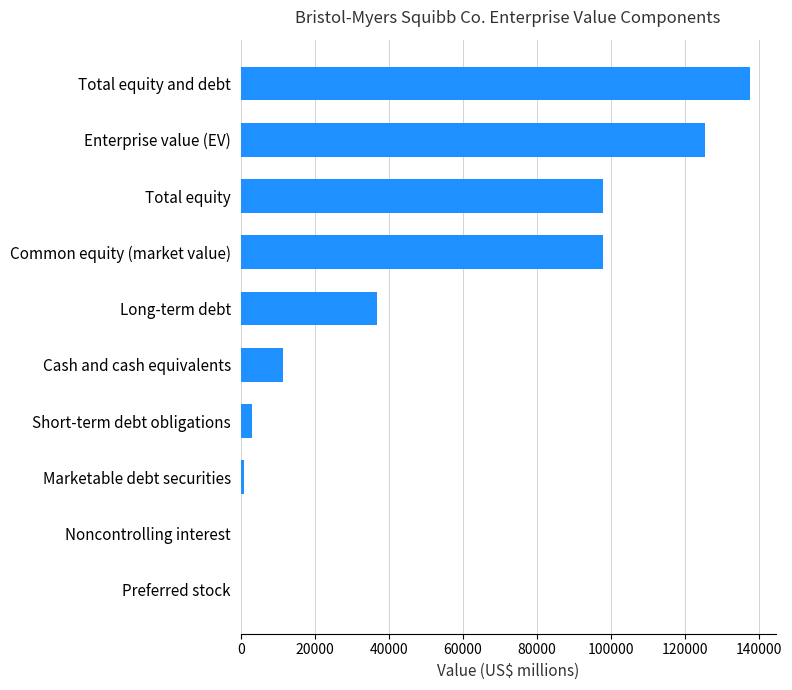

Where is the data nearest to the value 68749?

Common equity (market value)